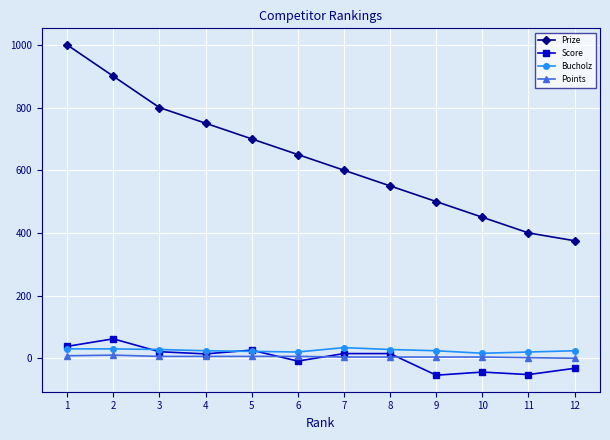

What are all the series names shown in the legend?

Prize, Score, Bucholz, Points